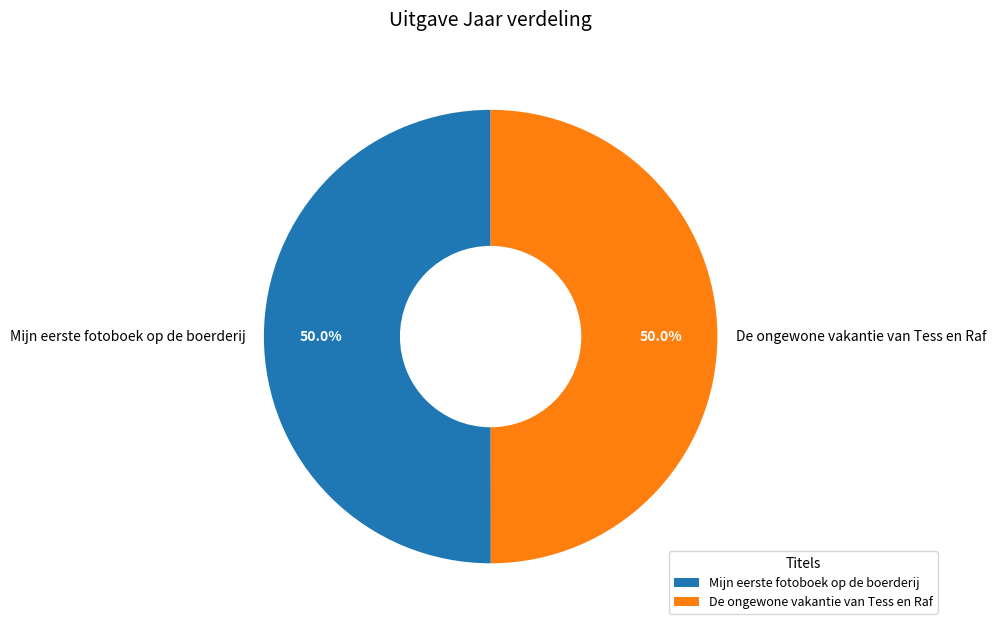

How much of the chart is everything except De ongewone vakantie van Tess en Raf?

50.0%